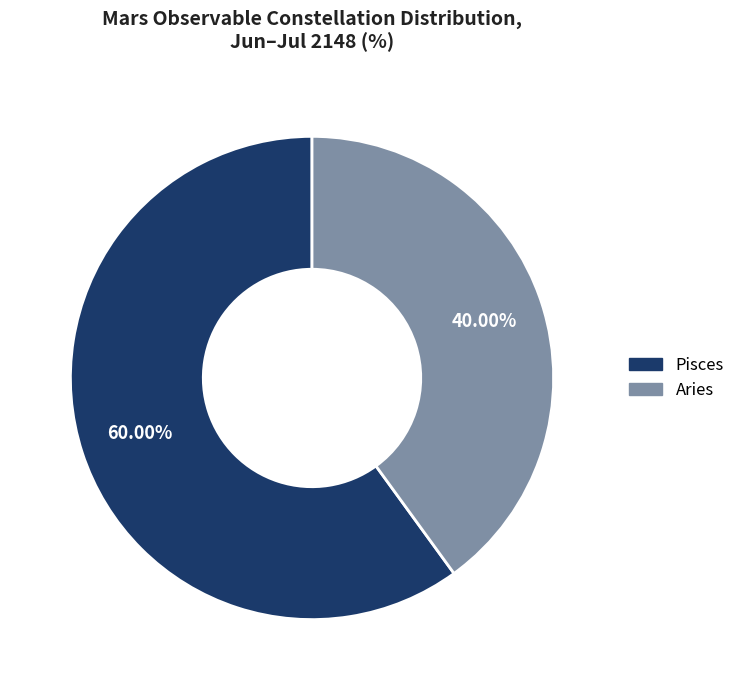

Which slice is the smallest?

Aries